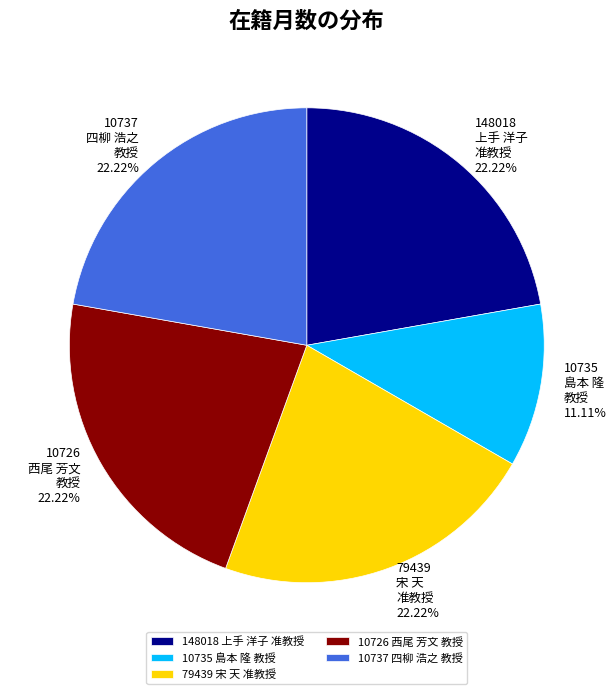

Which category has the smallest portion of the pie?

10735 島本 隆 教授